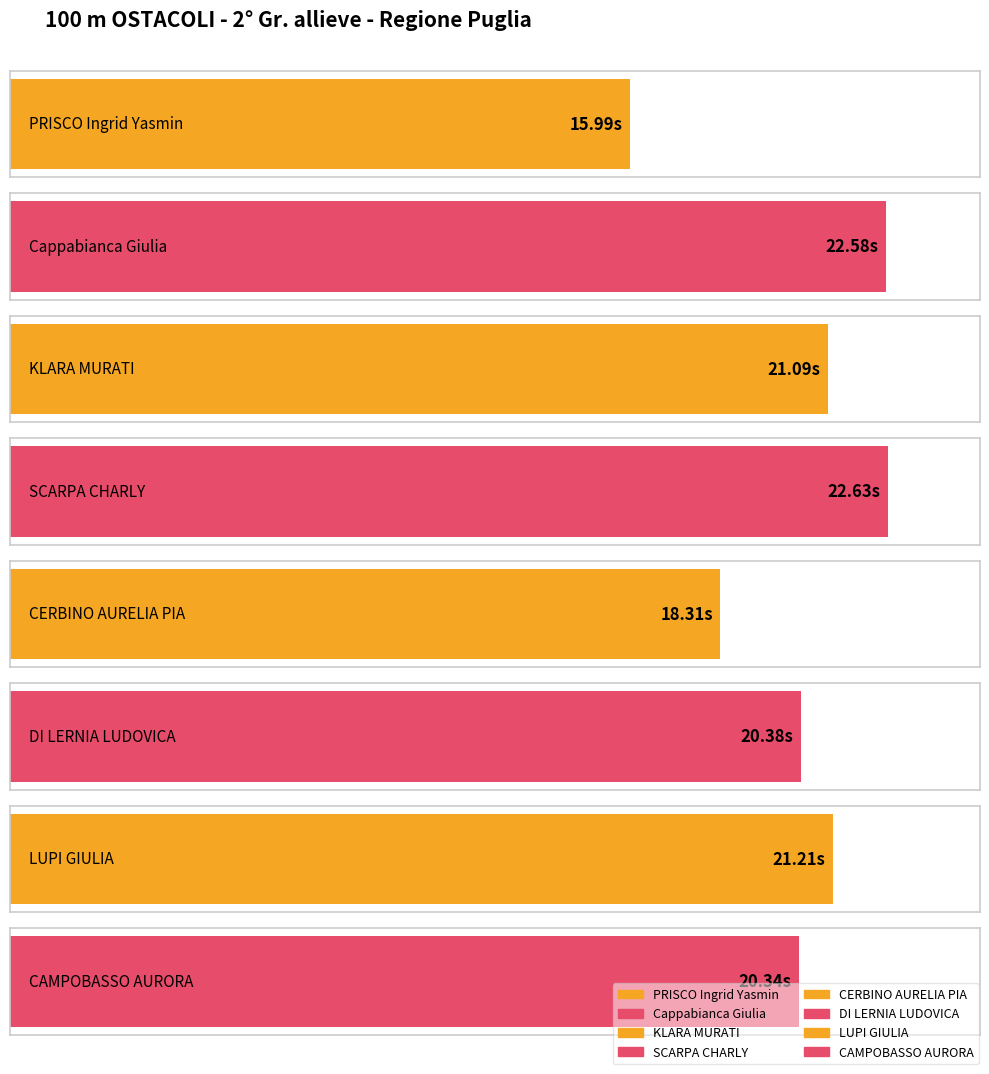

At which label does the data first exceed 21?

Cappabianca Giulia